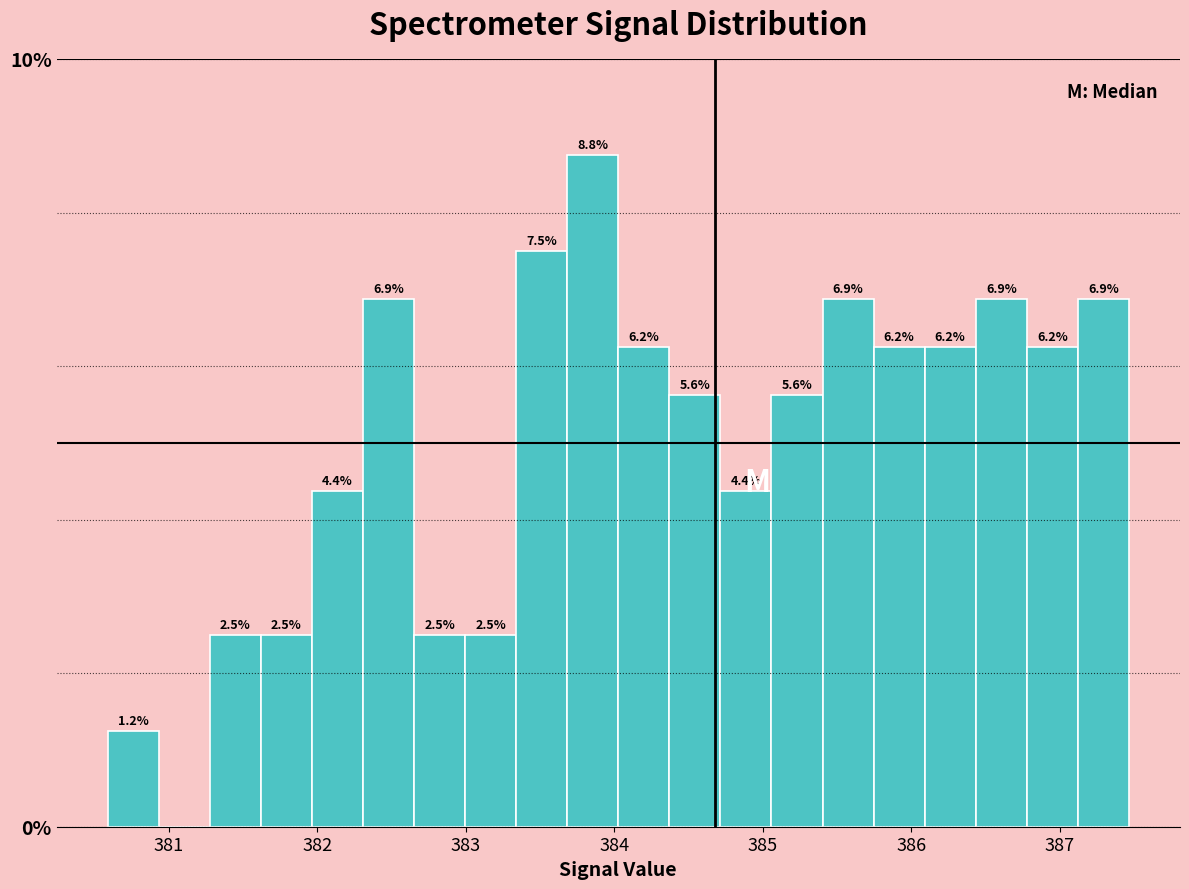

Around what value on the x-axis is the tallest bar? Give the approximate position of its centre, as read against the axis.

383.9